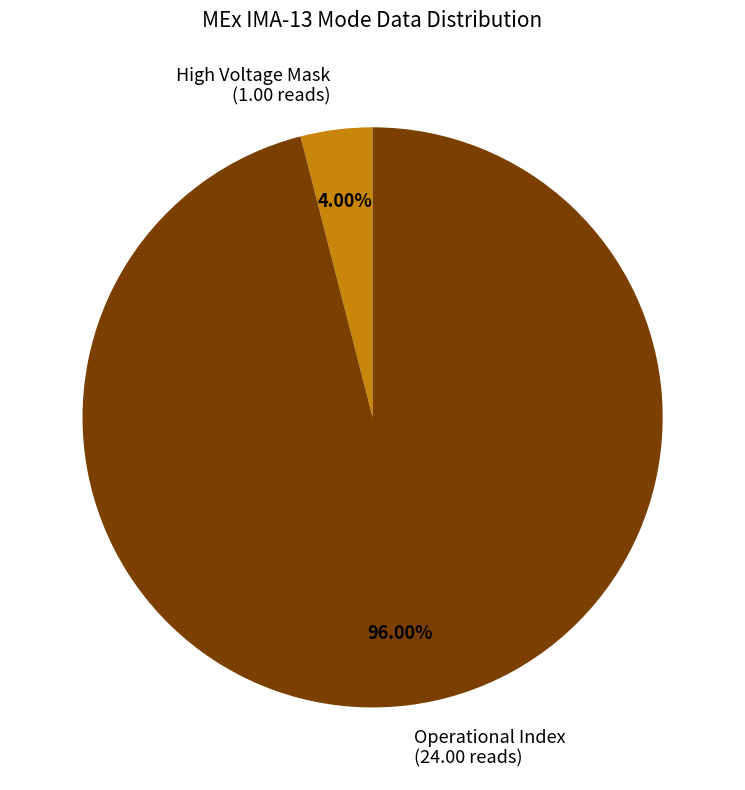

Which has a higher value, High Voltage Mask (1.00 reads) or Operational Index (24.00 reads)?

Operational Index (24.00 reads)